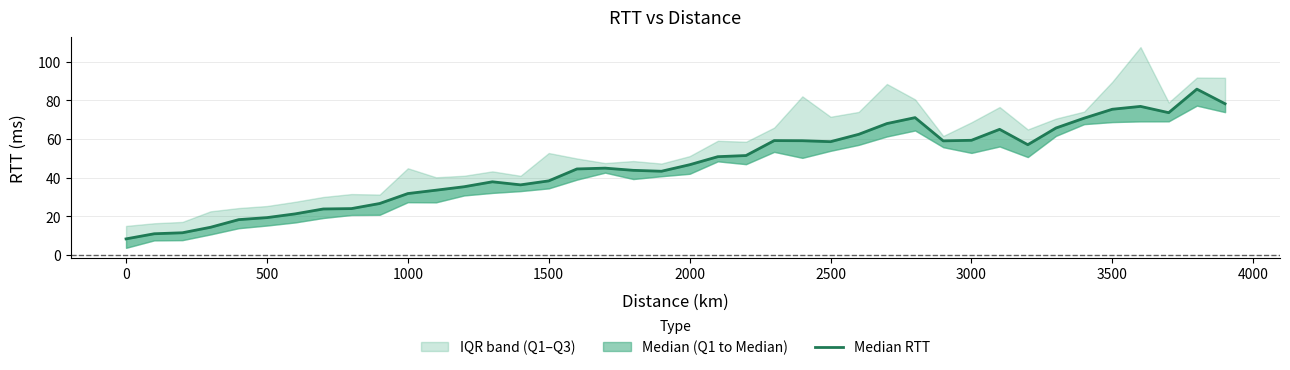

What is the minimum value shown in the chart?

8.3